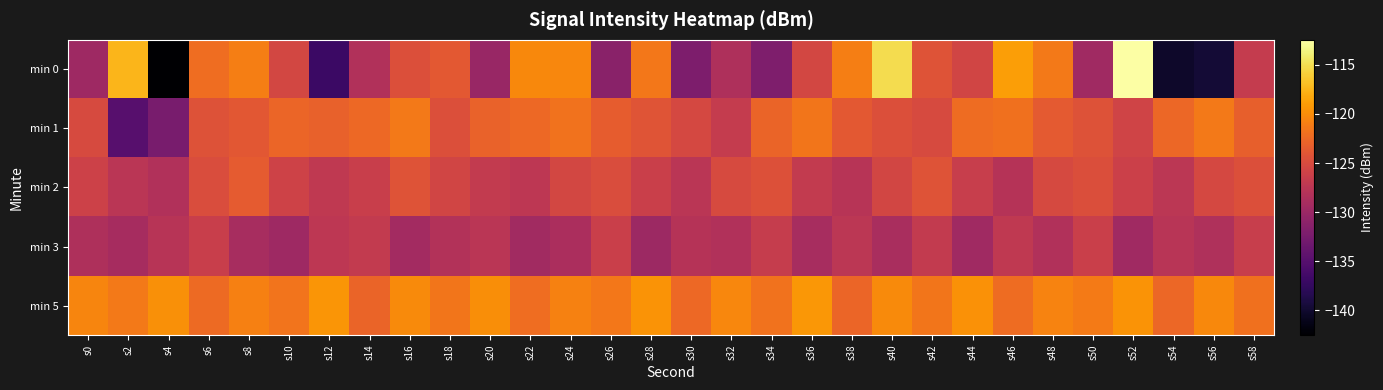

Between s54 and s0, which is larger?

s0